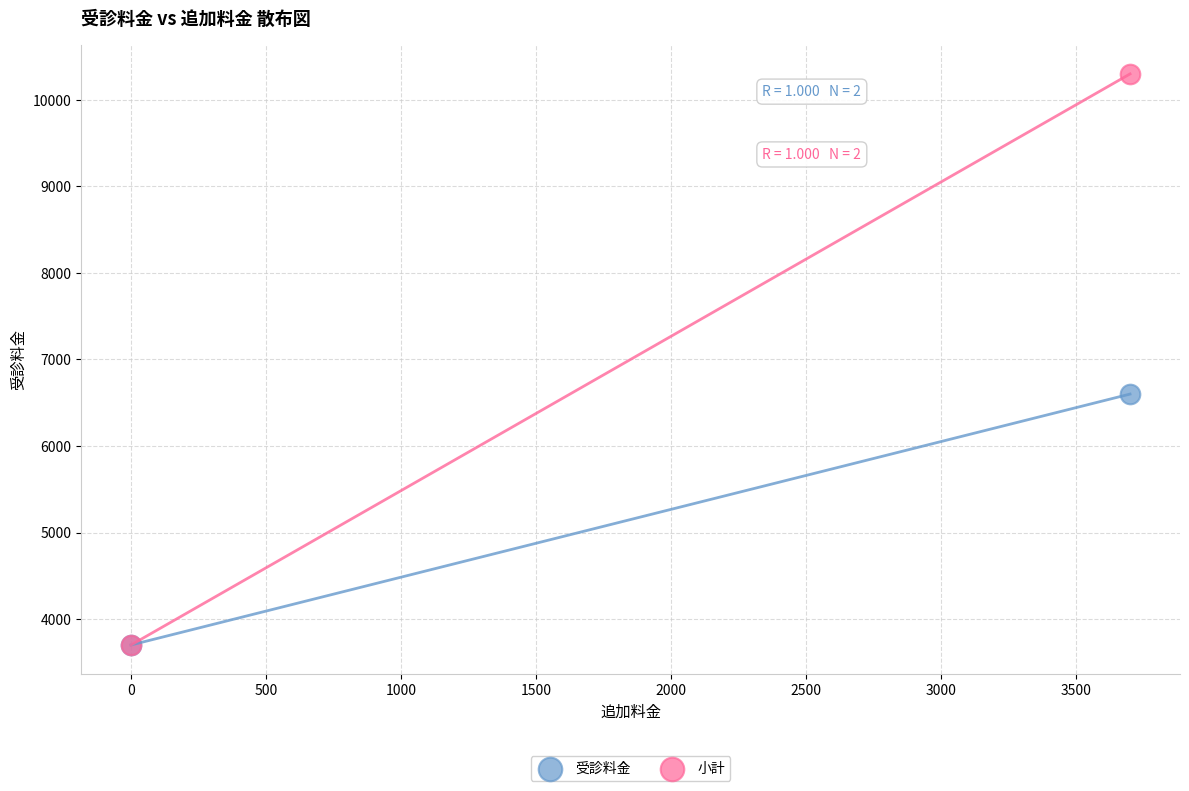

Across all series, what Y value is closest to 7000?

6600